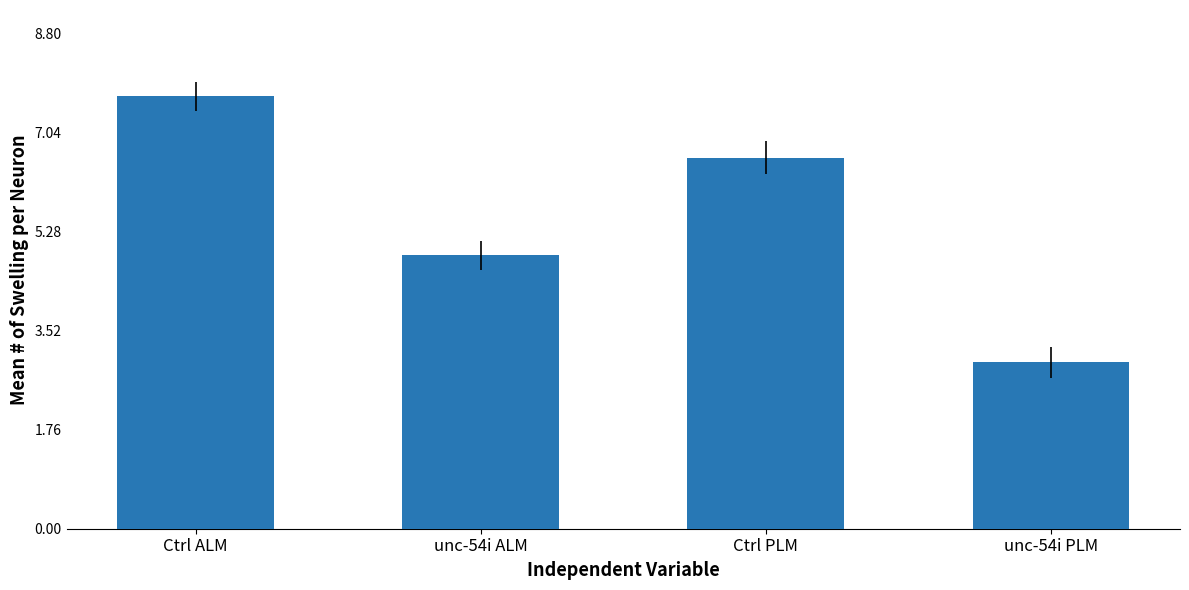

What is the sum of all values?

22.1